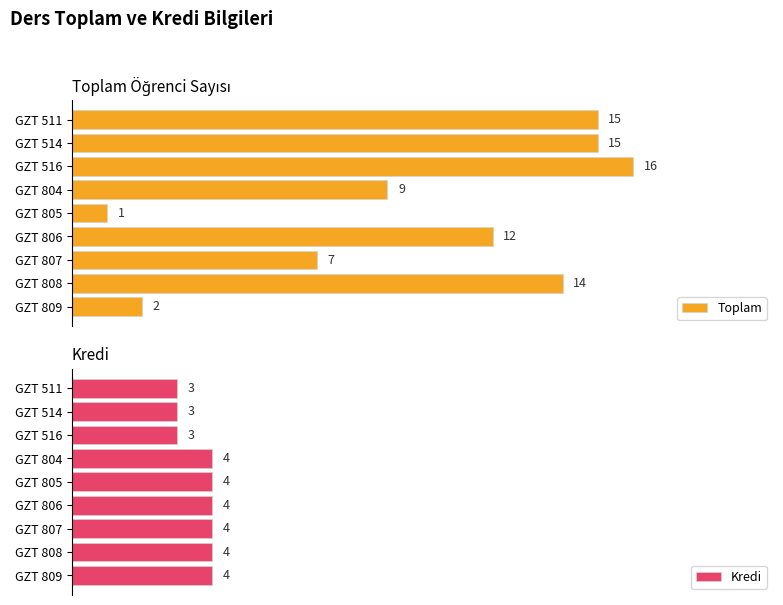

Which category has the lowest value in the Toplam series?

GZT 805